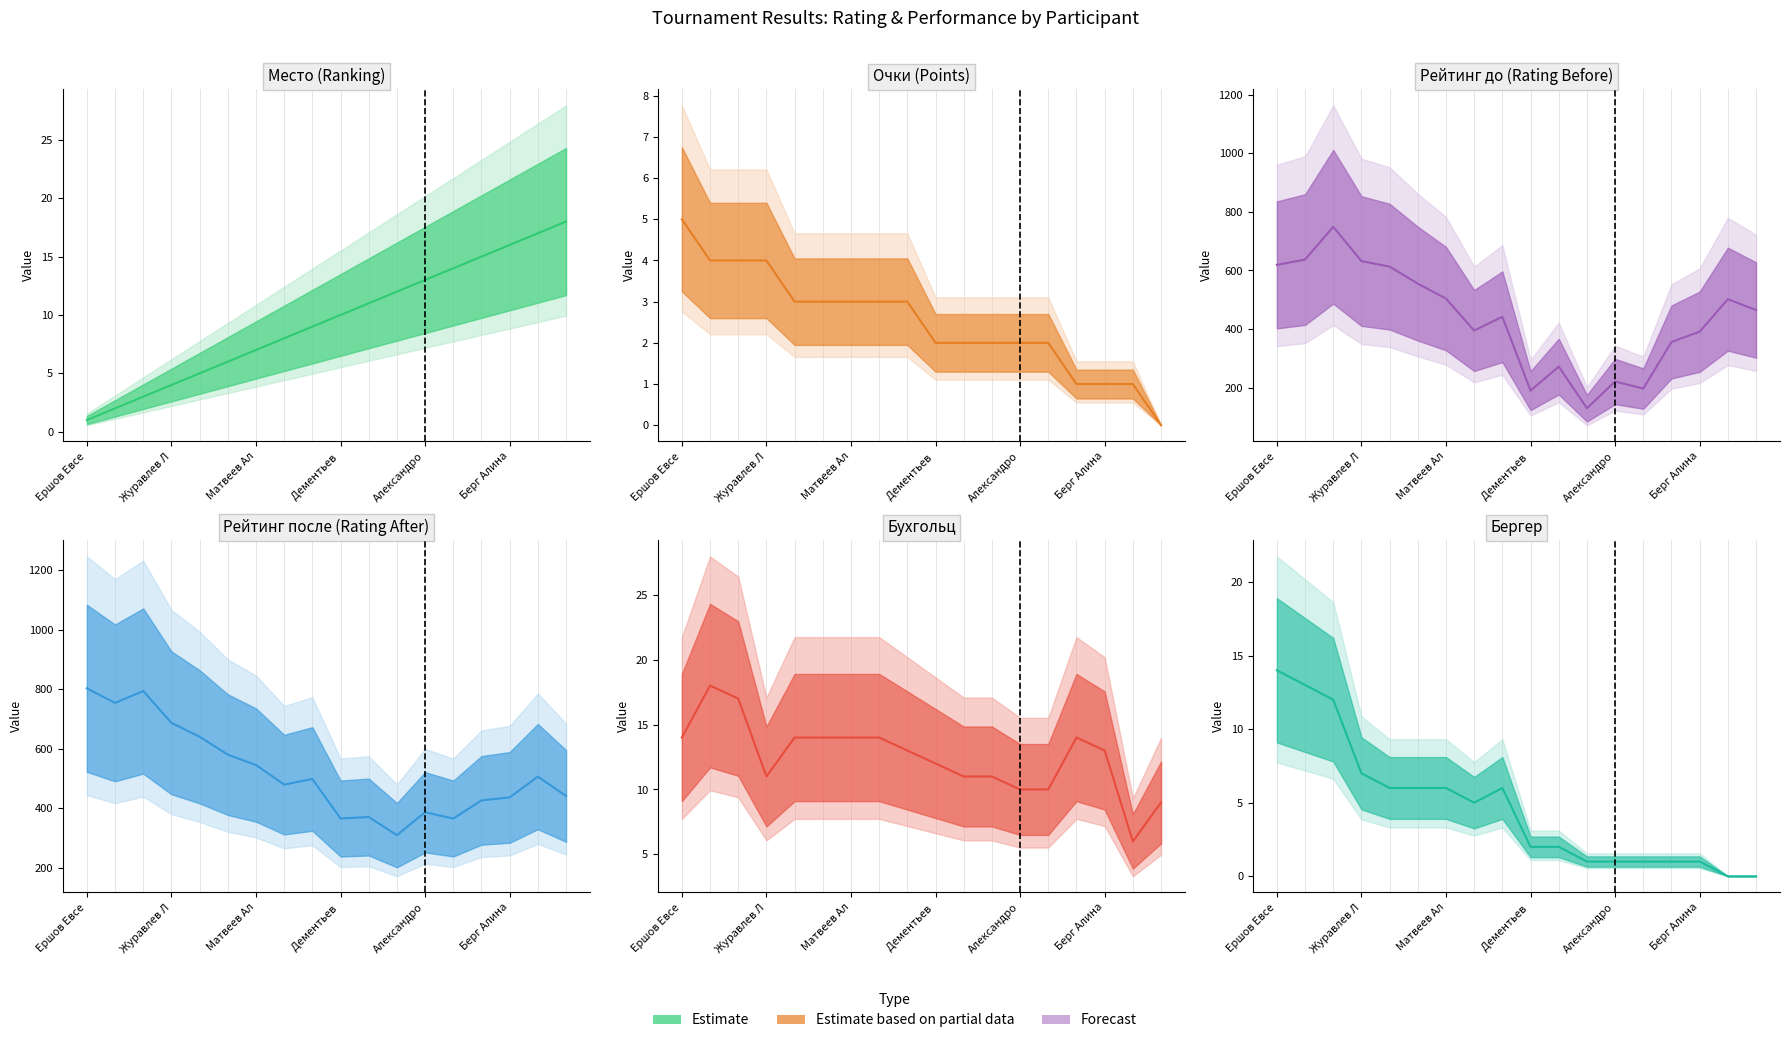

Is the value of Очки (Points) (center) at Журавлев Л greater than the value of Рейтинг до (Rating Before) (center) at Александро?

No